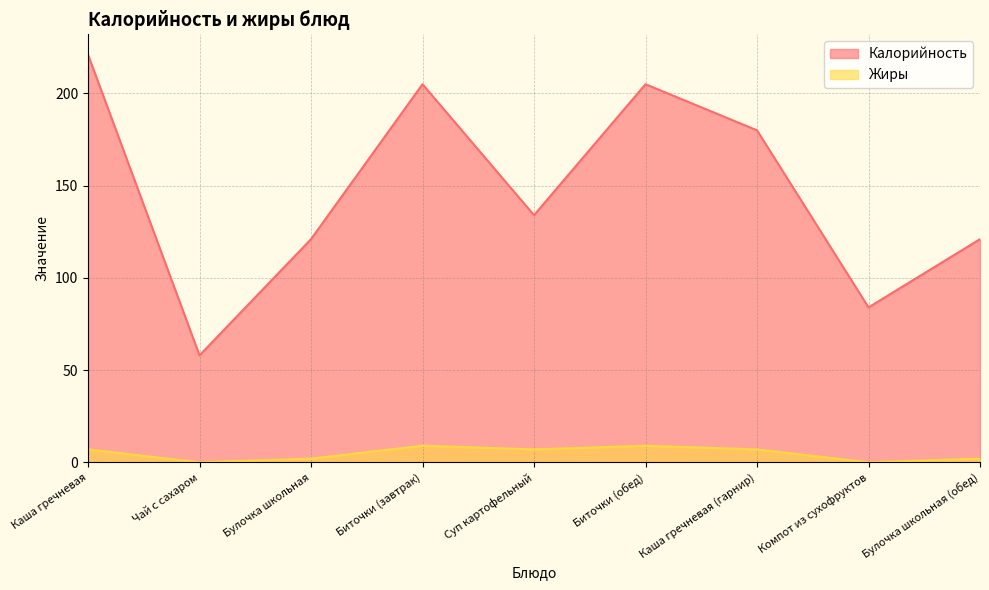

What position from the left is Суп картофельный?

5